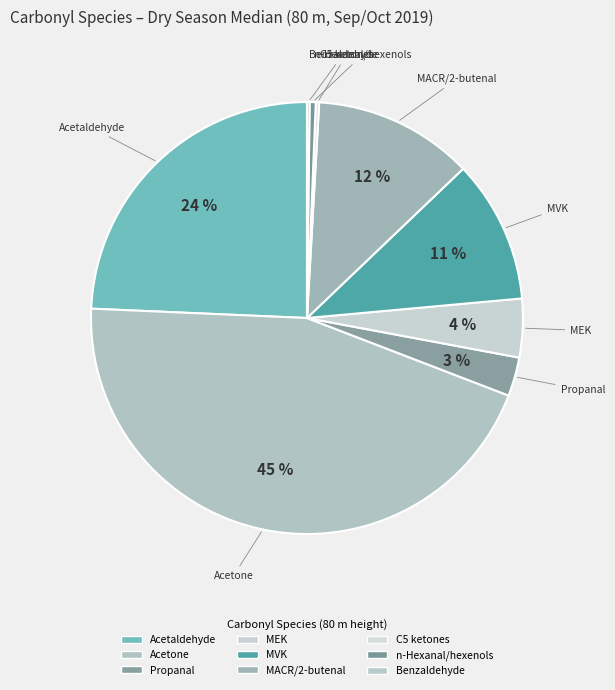

True or false: Acetaldehyde accounts for 15% of the total.

False